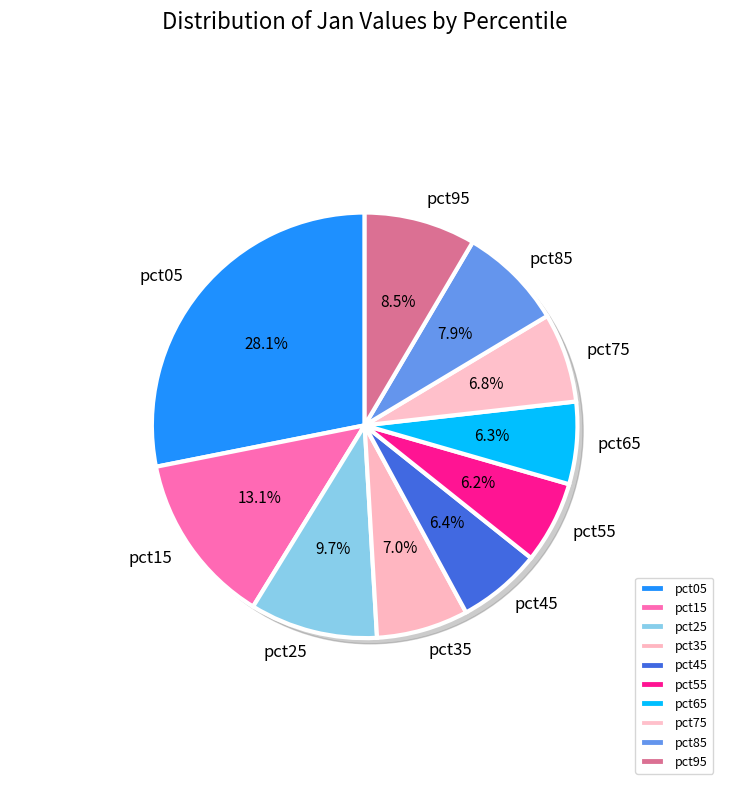

Is there a majority slice in this chart?

No